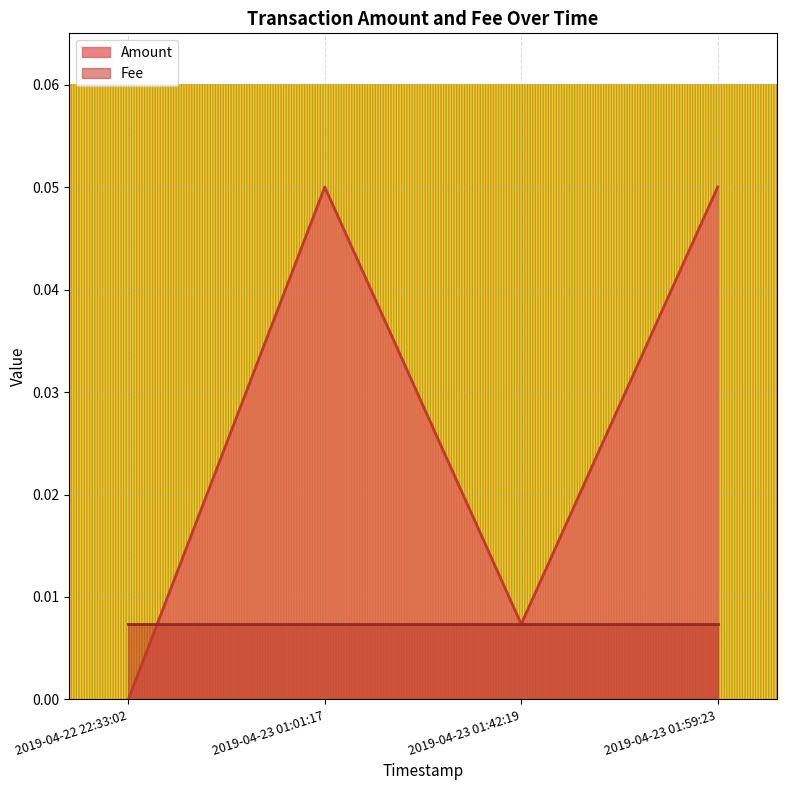

Where is the first local maximum?

2019-04-23 01:01:17